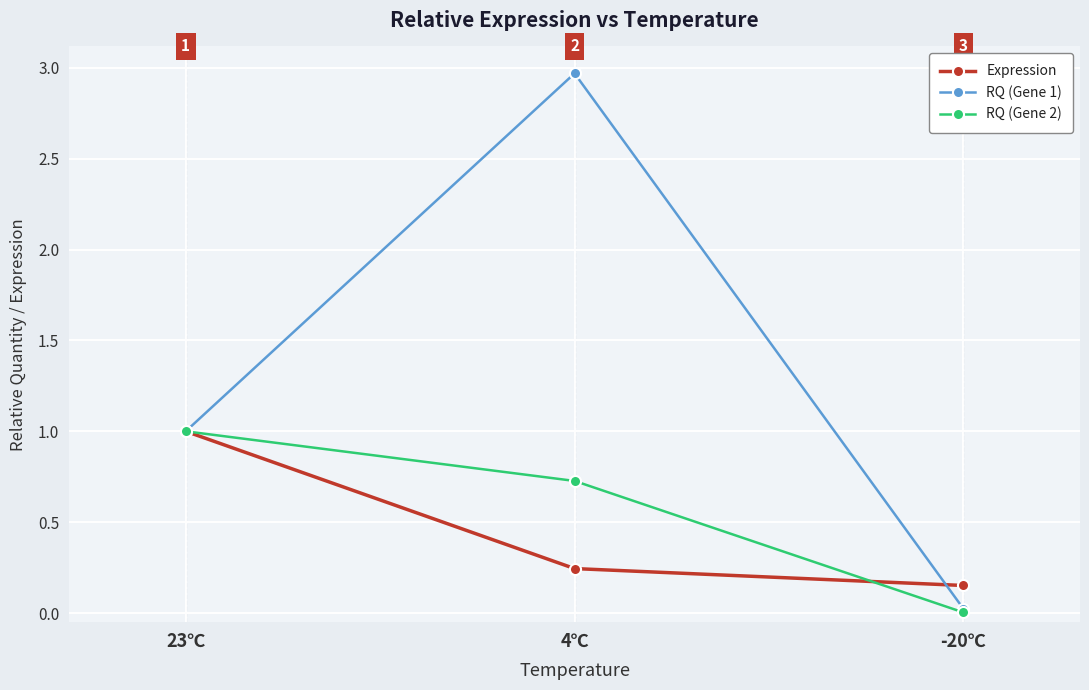

Is the value of Expression at 4℃ greater than the value of RQ (Gene 1) at 23℃?

No